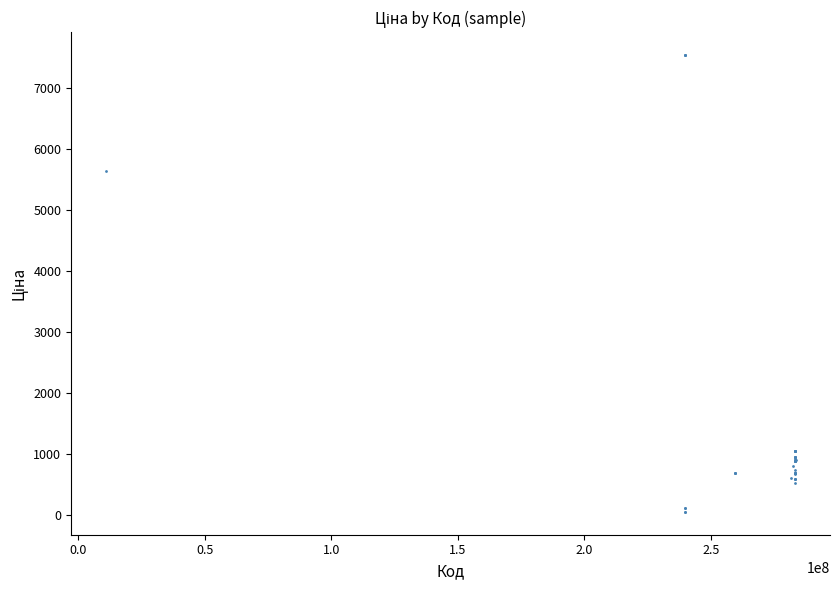

What Y value in the scatter plot is closest to 3801?

5636.0